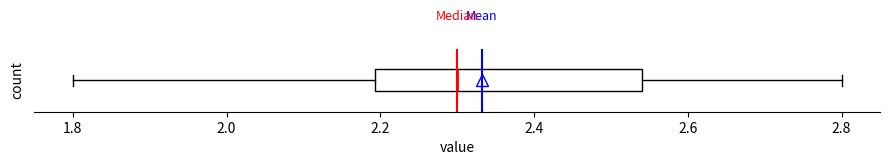

Transcribe this box plot: give where the median line is, the range the box spans, and where the two whiskers end, as read against the x-axis. The values are not printed on the chart, so give them approximately, as read against the axis.

median 2.30, box 2.20 to 2.54, whiskers 1.80 to 2.80